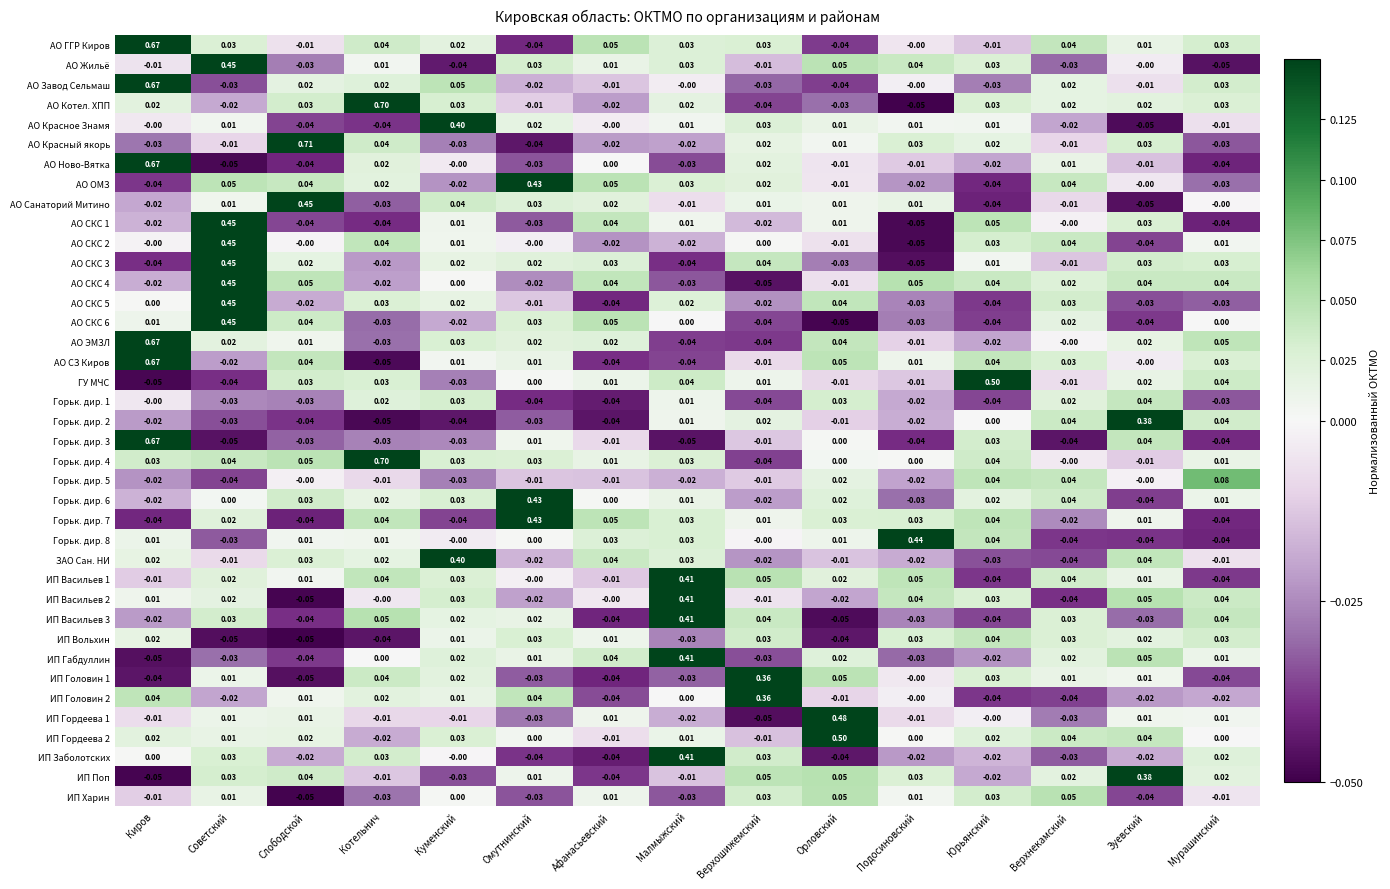

At which label does АО Санаторий Митино reach its minimum?

Зуевский